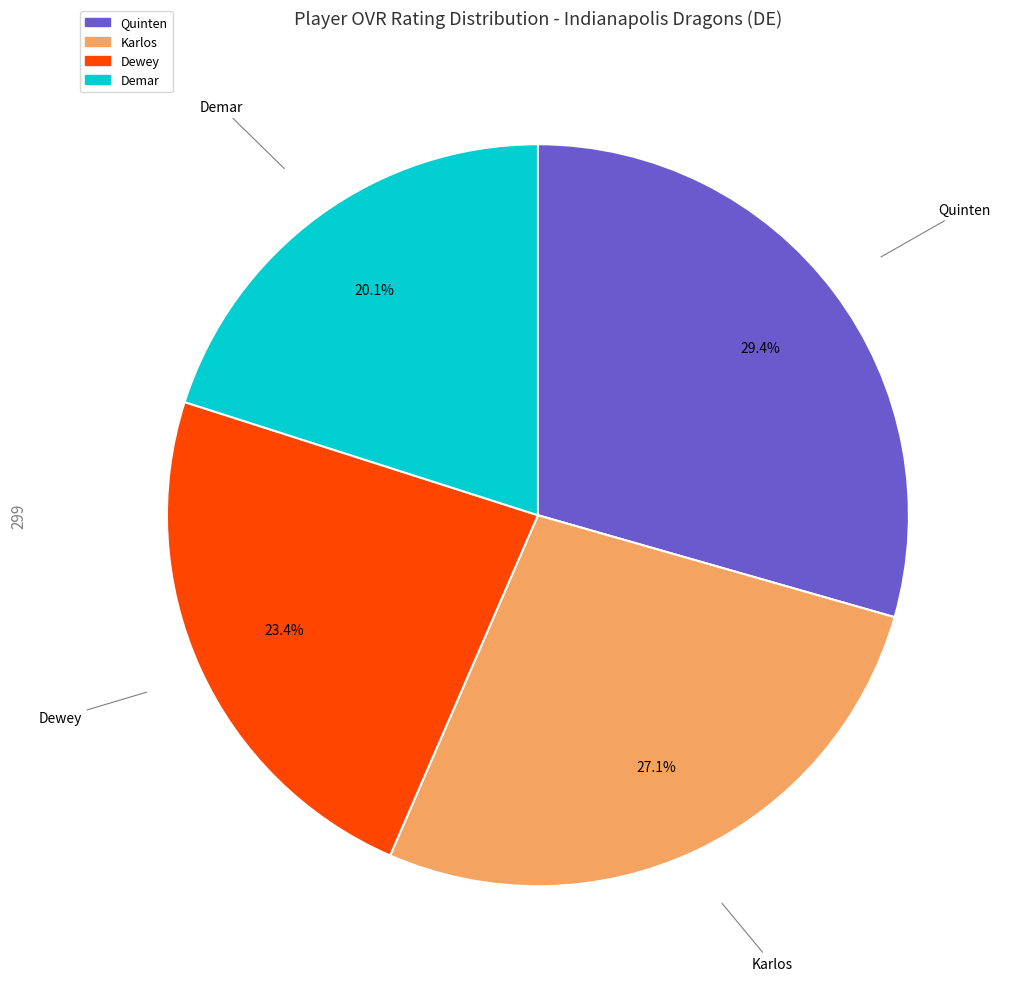

To the nearest percent, what is the average slice percentage?

25%